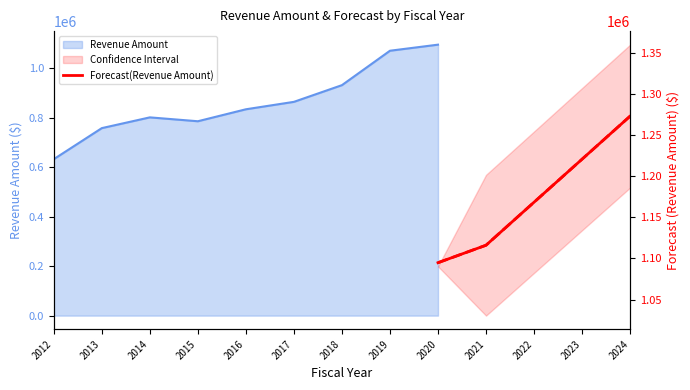

True or false: the data shows 1820728.5 at 2022.

False